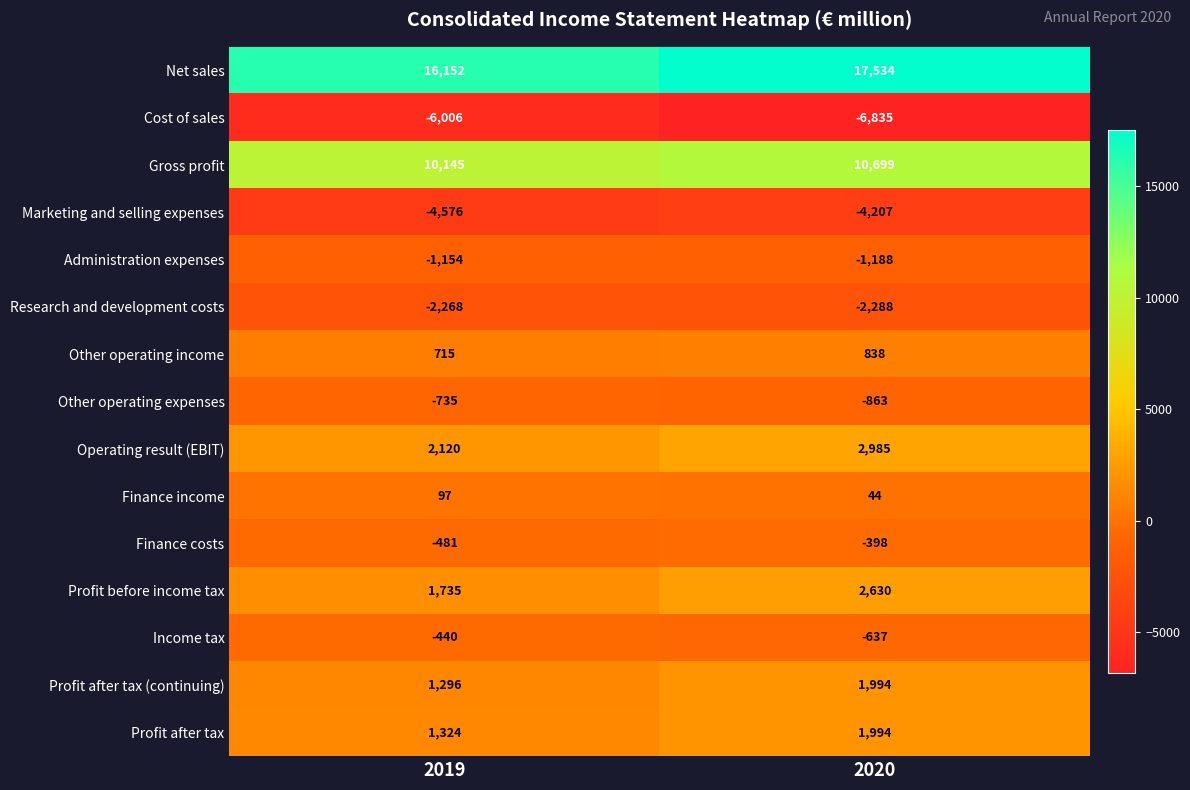

What is the minimum value shown in the chart?

-6835